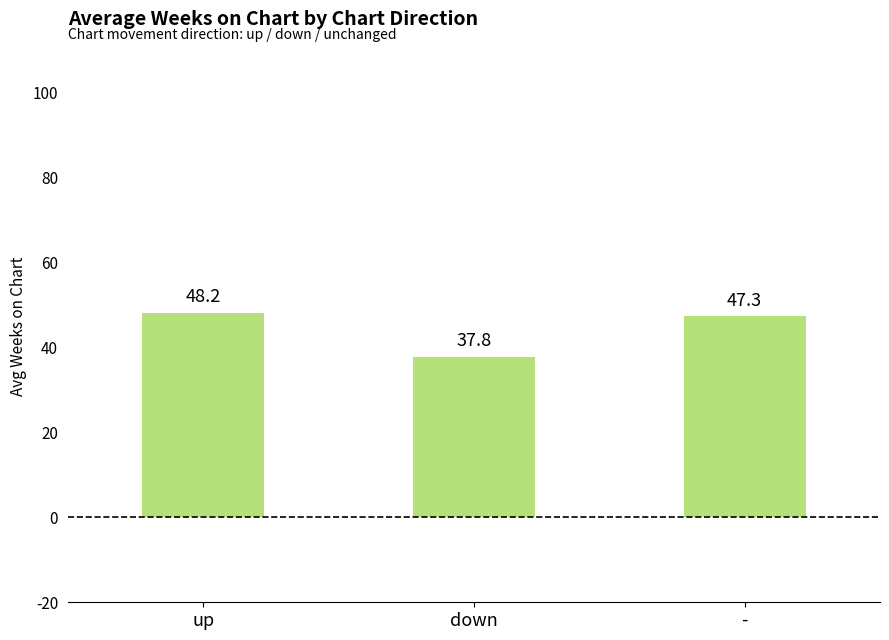

Reading left to right, transcribe all the data shown in this chart.

up=48.2	down=37.8	-=47.3